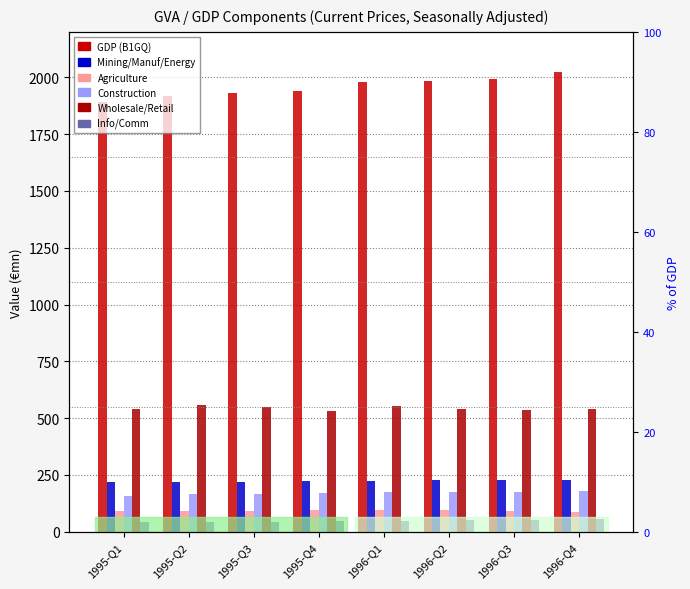

How many values in the Mining/Manuf/Energy series exceed 223?

4